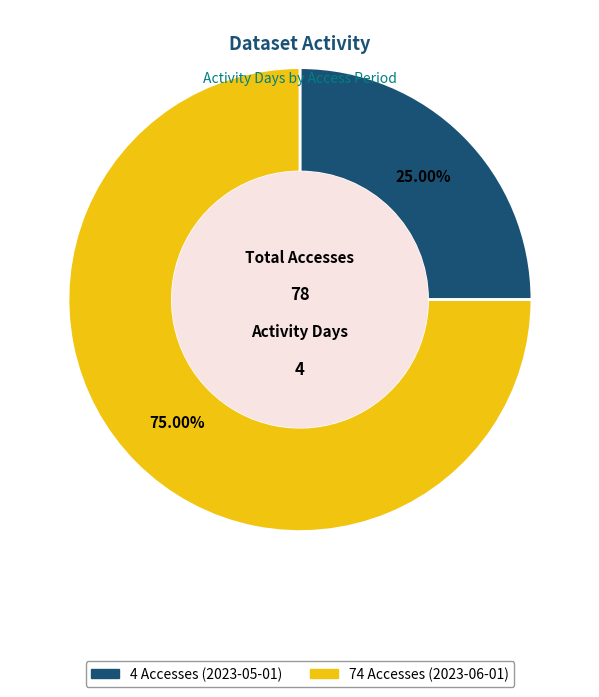

Is it true that 4 Accesses (2023-05-01) is 25% of the pie?

True